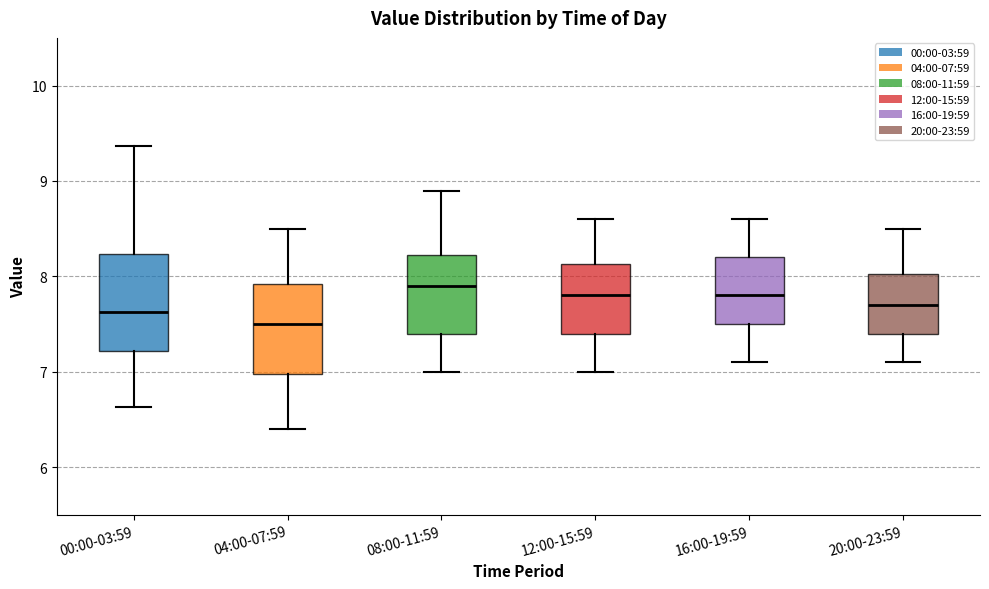

Reading left to right, read every box against the y-axis: the position of its median line, the range the box covers, and the ends of its whiskers. The values are not printed on the chart, so give them approximately, as read against the axis.

00:00-03:59: median 7.6, box 7.2 to 8.2, whiskers 6.6 to 9.4
04:00-07:59: median 7.5, box 7.0 to 7.9, whiskers 6.4 to 8.5
08:00-11:59: median 7.9, box 7.4 to 8.2, whiskers 7.0 to 8.9
12:00-15:59: median 7.8, box 7.4 to 8.1, whiskers 7.0 to 8.6
16:00-19:59: median 7.8, box 7.5 to 8.2, whiskers 7.1 to 8.6
20:00-23:59: median 7.7, box 7.4 to 8.0, whiskers 7.1 to 8.5